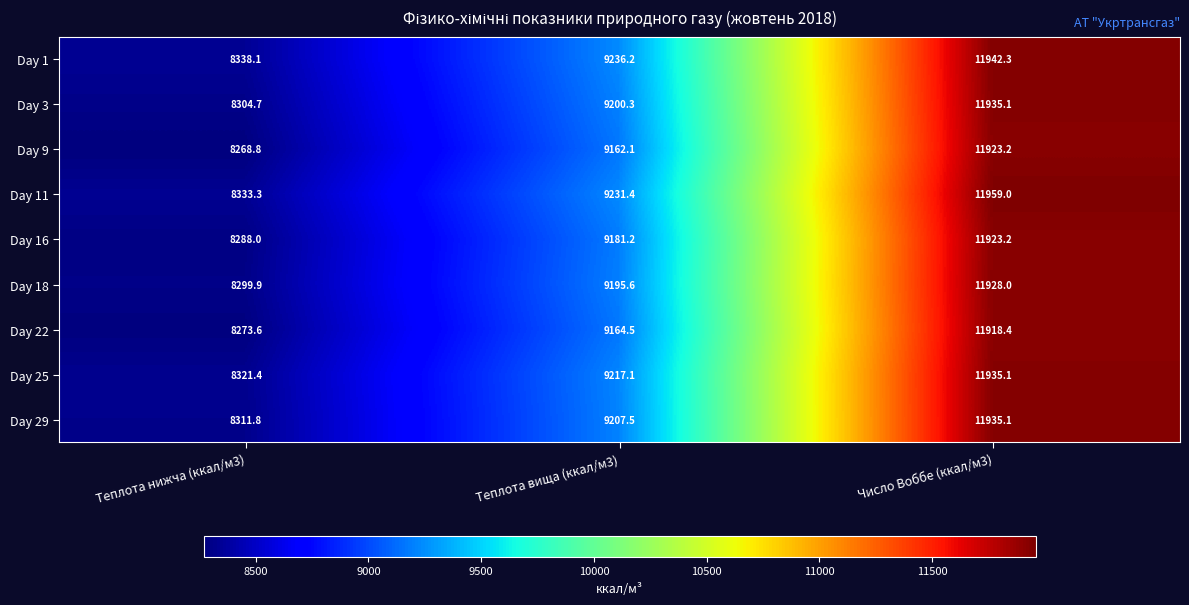

Which series has the widest spread of values?

Day 9